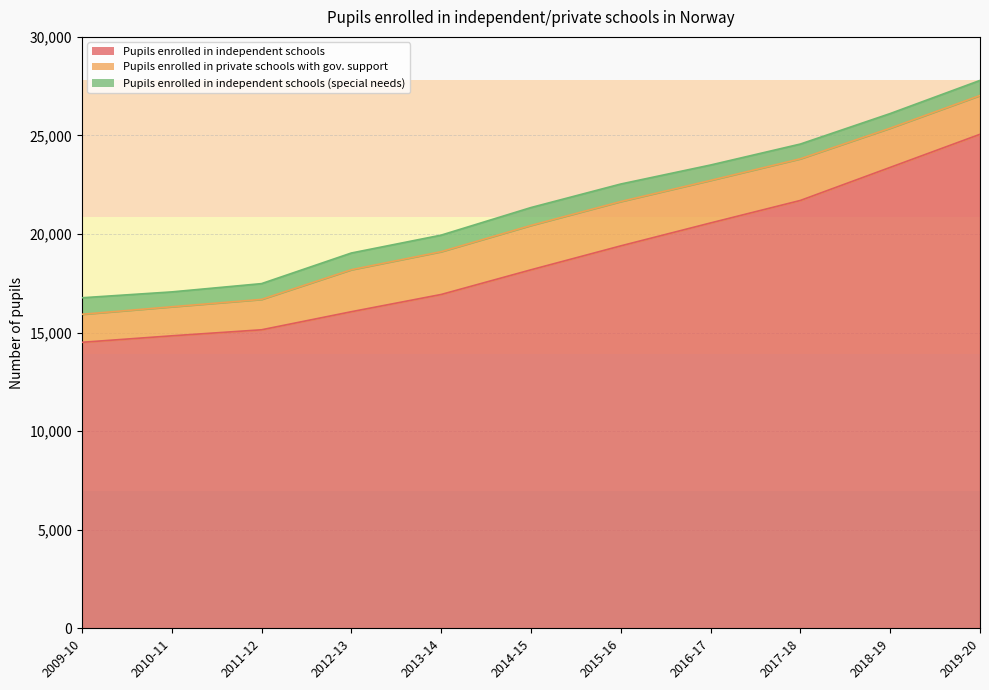

The value of Pupils enrolled in private schools with gov. support at 2016-17 is 1360. True or false?

False